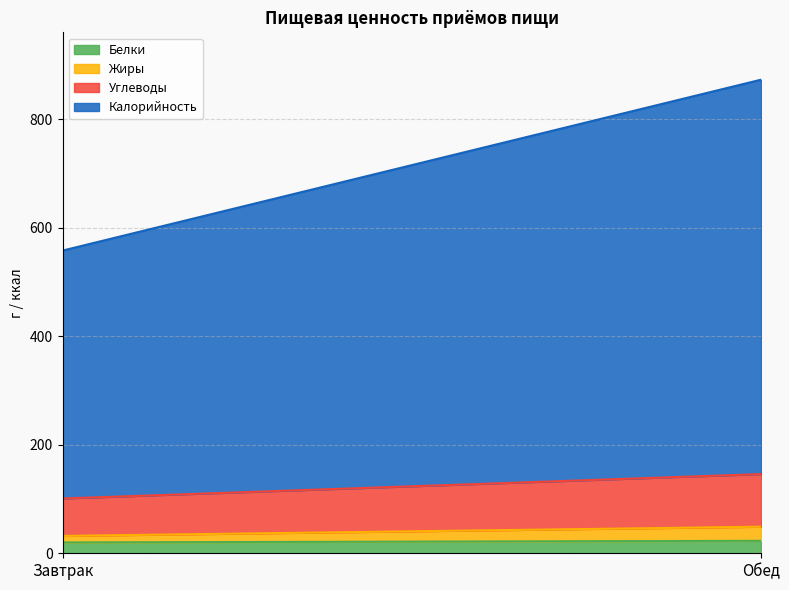

Between Завтрак and Обед, which series saw the biggest shift?

Калорийность